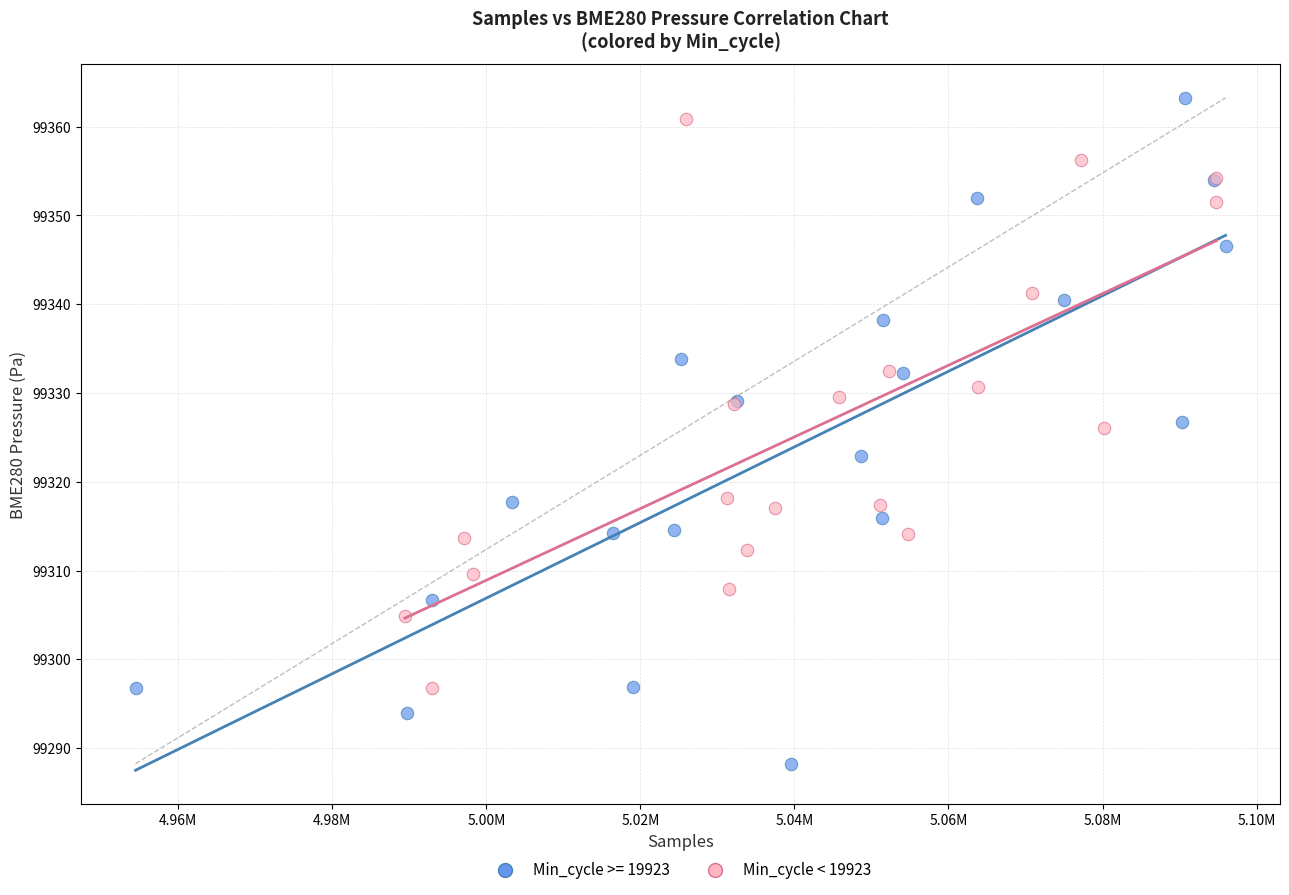

Which series has the largest Y range (max minus min)?

Min_cycle >= 19923